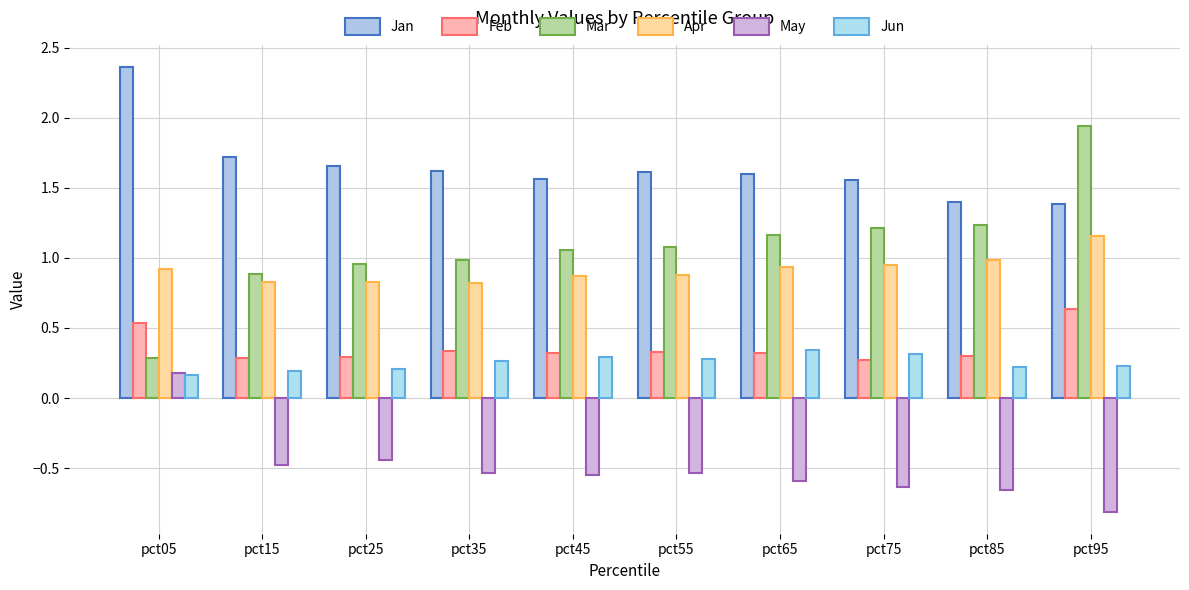

Between pct15 and pct95, which is larger?

pct15